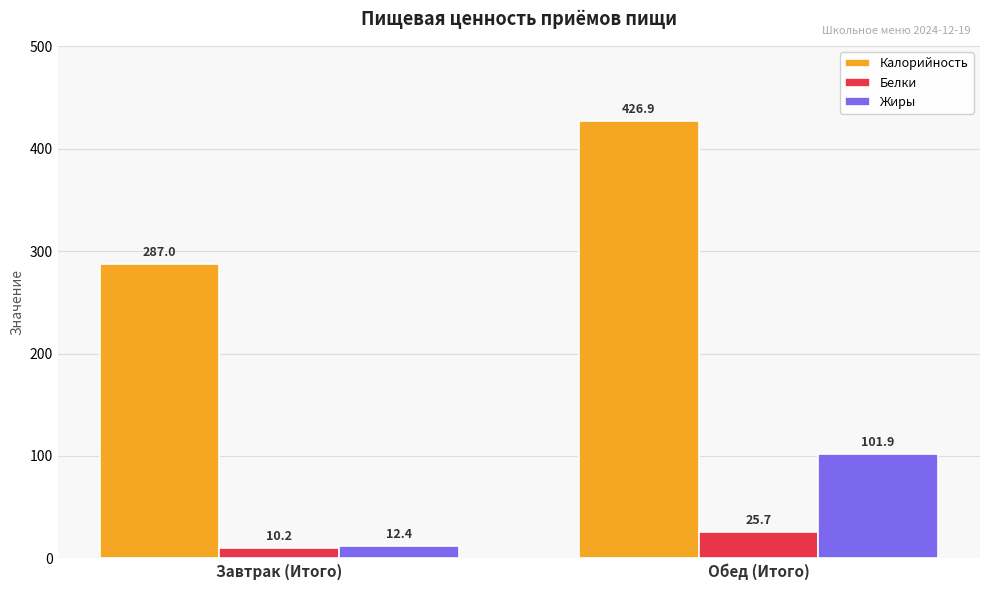

What is the sum of all Жиры values?

114.3